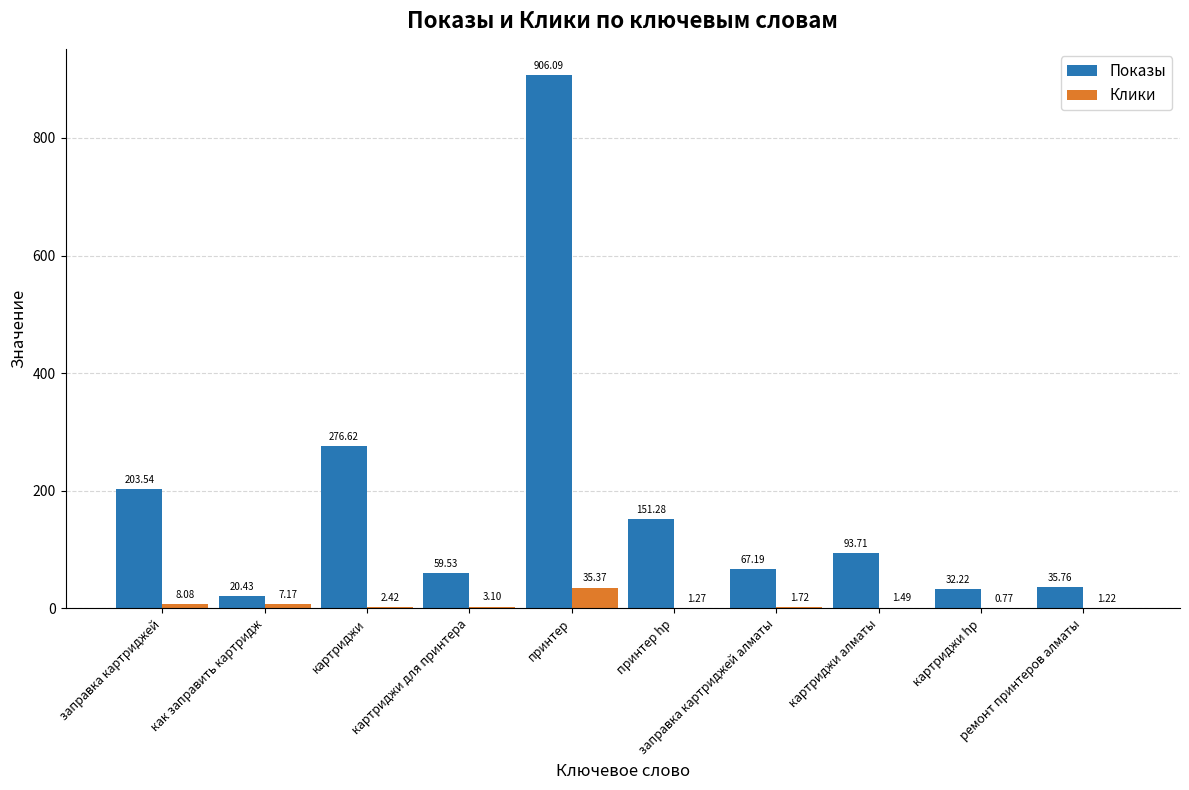

How many values in the Показы series exceed 93?

5